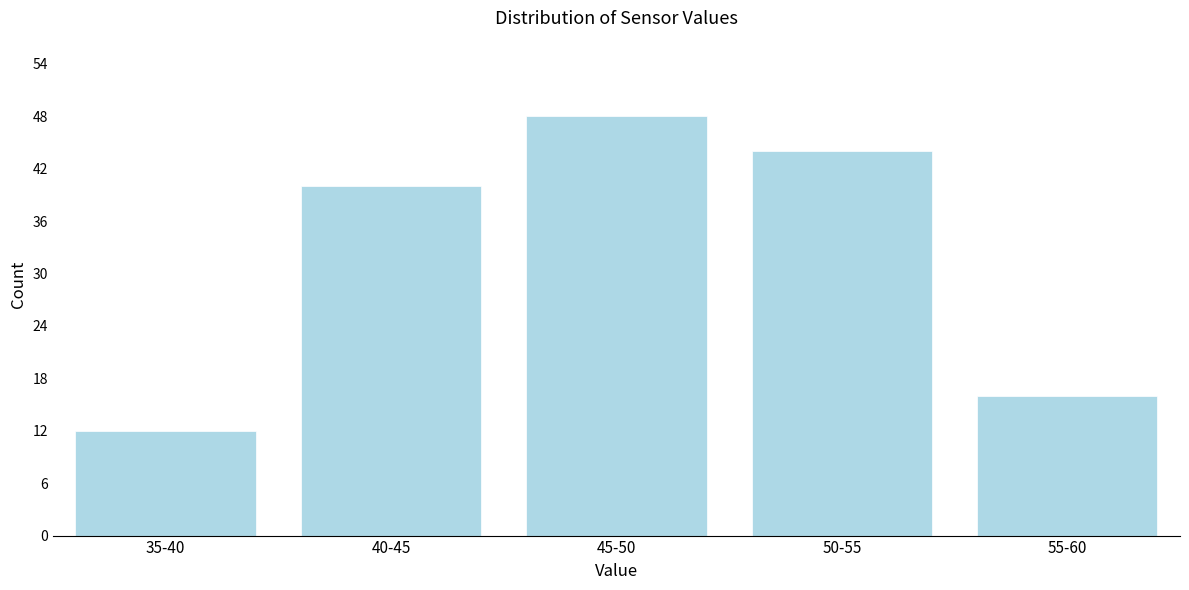

Reading left to right, what are all the values shown in this chart?

12	40	48	44	16